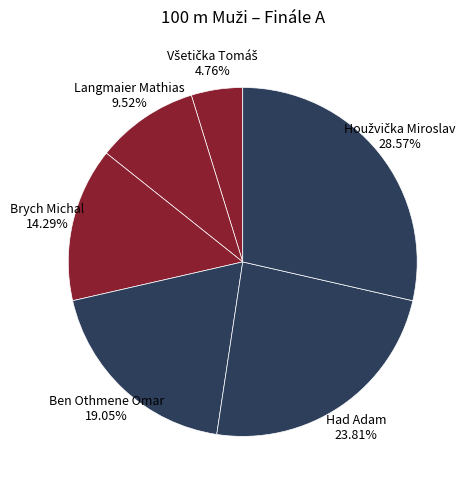

How many slices are in this pie chart?

6